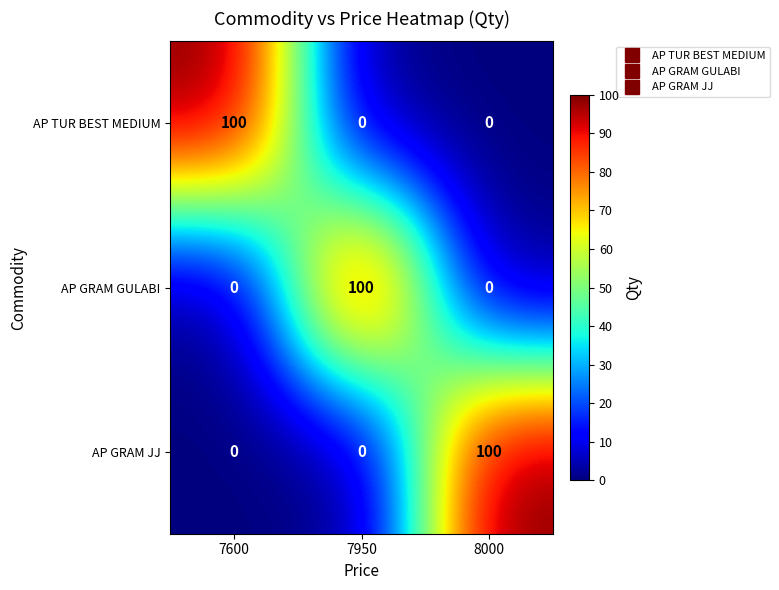

What is the difference between the highest and lowest values at 7600?

100